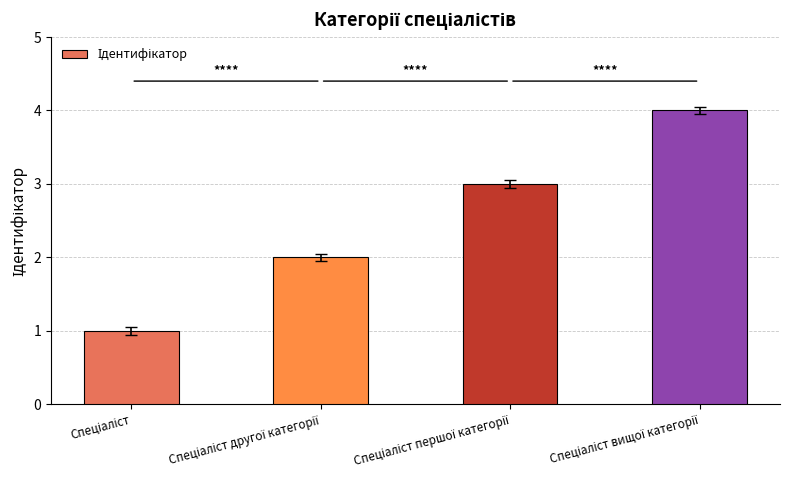

What is the value of the 4th bar from the left?

4